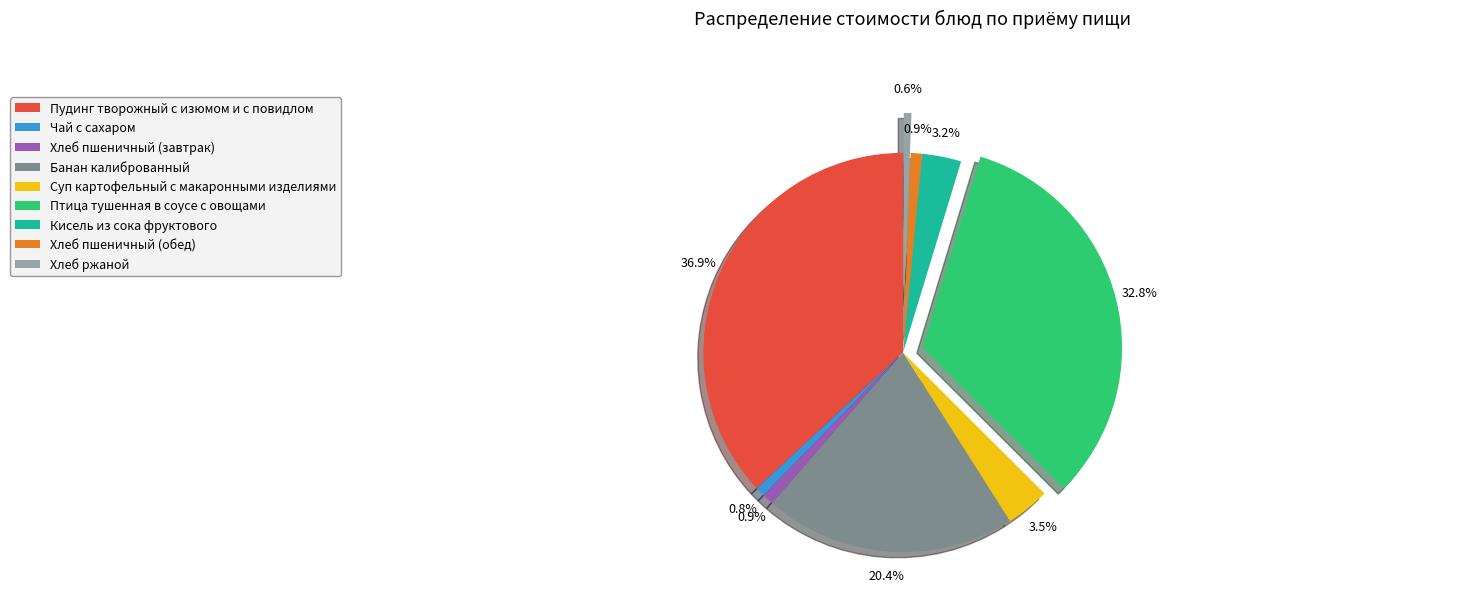

To the nearest percent, what is the average slice percentage?

11%